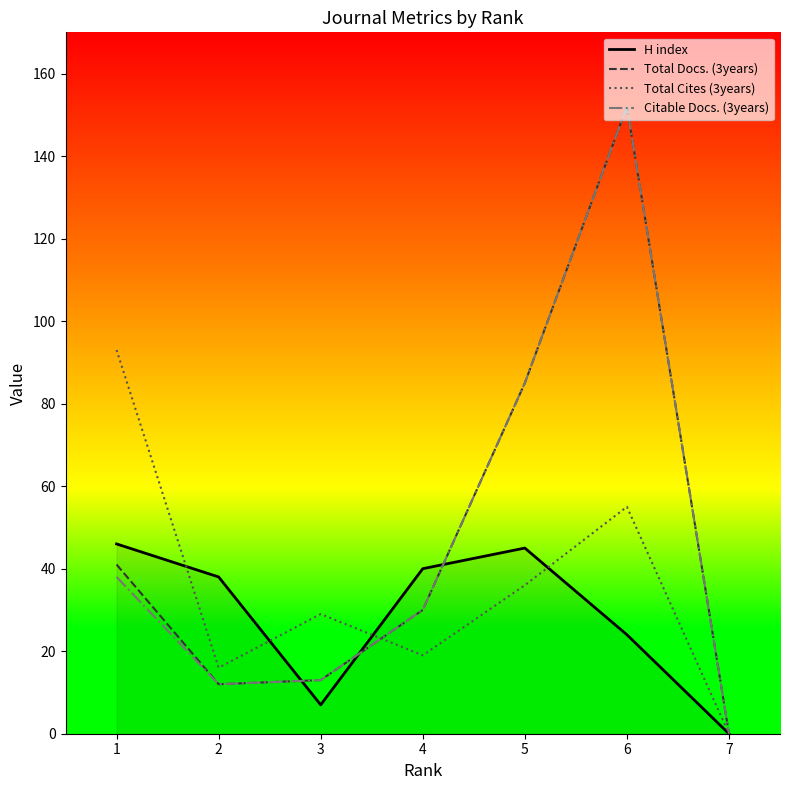

Is the value of H index at 2 greater than the value of Total Docs. (3years) at 6?

No